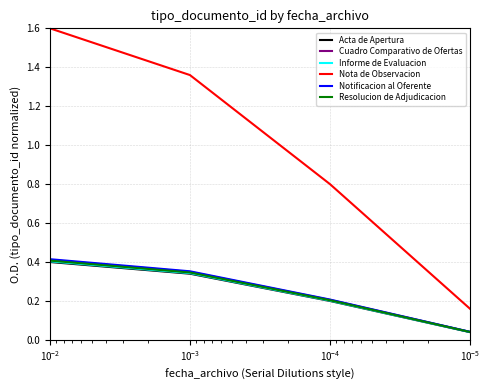

Reading right to left, what are all the values shown in this chart?

Acta de Apertura: $\mathdefault{10^{-5}}$=0.0	$\mathdefault{10^{-4}}$=0.2	$\mathdefault{10^{-3}}$=0.3	$\mathdefault{10^{-2}}$=0.4
Cuadro Comparativo de Ofertas: $\mathdefault{10^{-5}}$=0.0	$\mathdefault{10^{-4}}$=0.2	$\mathdefault{10^{-3}}$=0.3	$\mathdefault{10^{-2}}$=0.4
Informe de Evaluacion: $\mathdefault{10^{-5}}$=0.0	$\mathdefault{10^{-4}}$=0.2	$\mathdefault{10^{-3}}$=0.3	$\mathdefault{10^{-2}}$=0.4
Nota de Observacion: $\mathdefault{10^{-5}}$=0.2	$\mathdefault{10^{-4}}$=0.8	$\mathdefault{10^{-3}}$=1.4	$\mathdefault{10^{-2}}$=1.6
Notificacion al Oferente: $\mathdefault{10^{-5}}$=0.0	$\mathdefault{10^{-4}}$=0.2	$\mathdefault{10^{-3}}$=0.4	$\mathdefault{10^{-2}}$=0.4
Resolucion de Adjudicacion: $\mathdefault{10^{-5}}$=0.0	$\mathdefault{10^{-4}}$=0.2	$\mathdefault{10^{-3}}$=0.3	$\mathdefault{10^{-2}}$=0.4